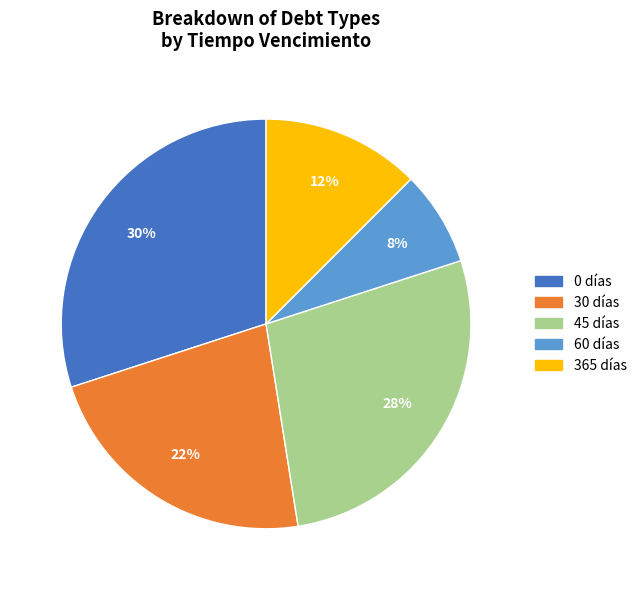

Which has a higher value, 365 or 30?

30